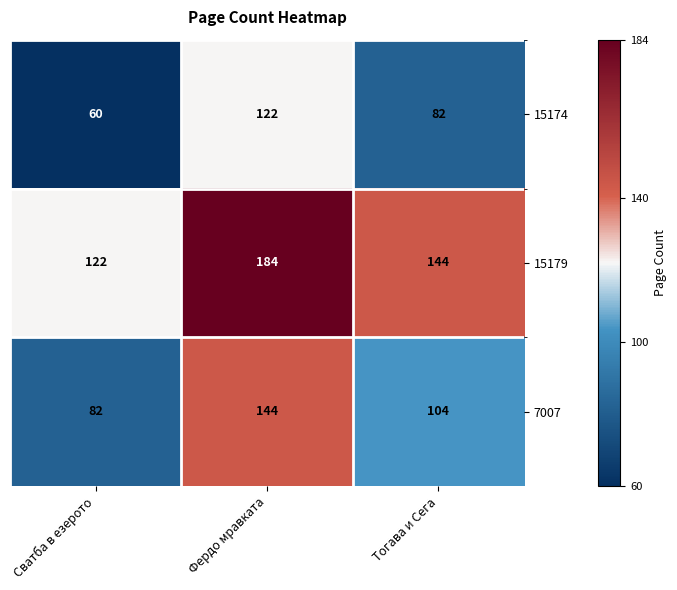

At which label is 15174 closest to 91?

Тогава и Сега